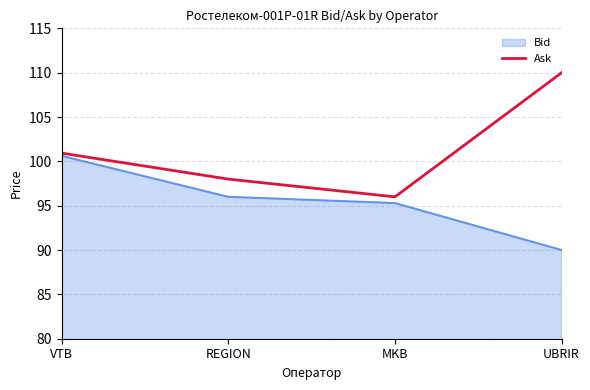

How many data points are less than 100?

2